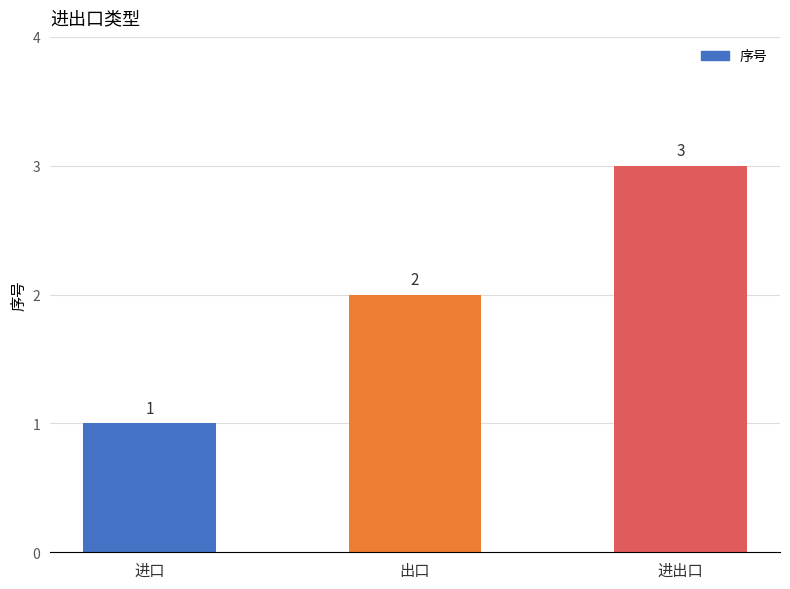

Is it true that the value at 出口 is 2?

True